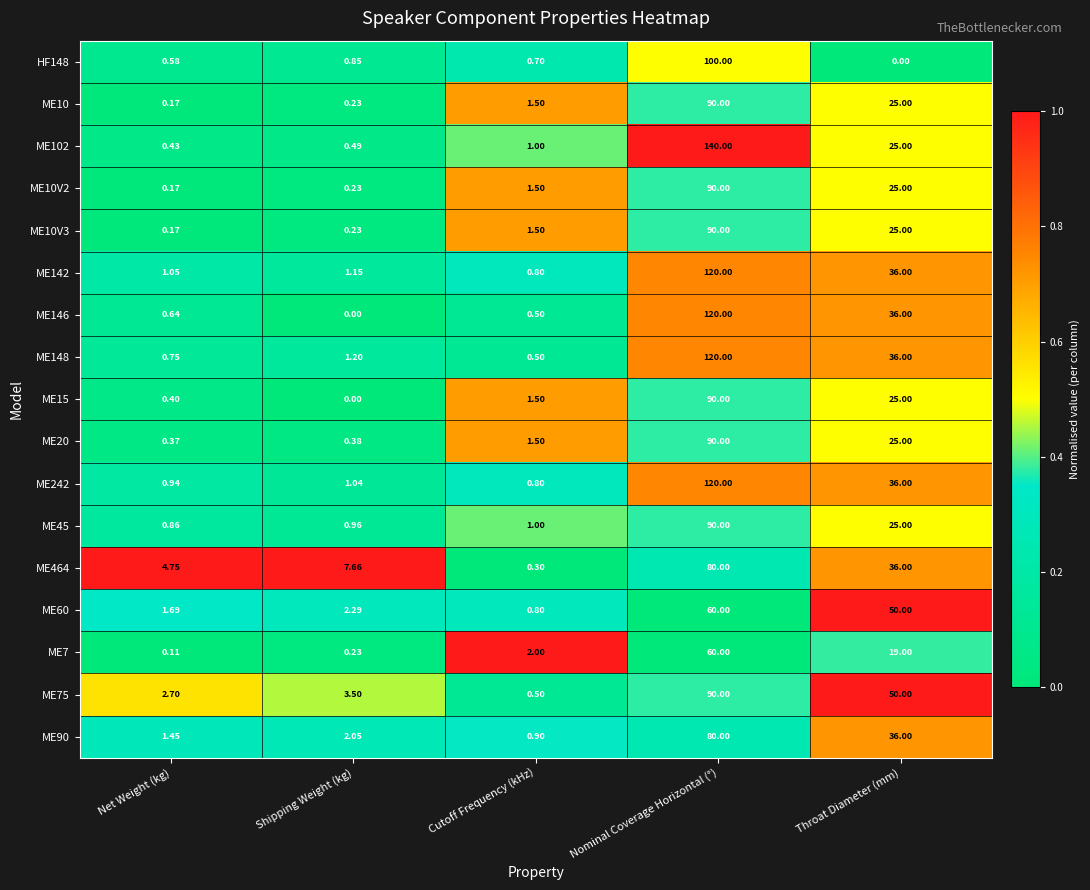

At which label does ME148 reach its minimum?

Cutoff Frequency (kHz)